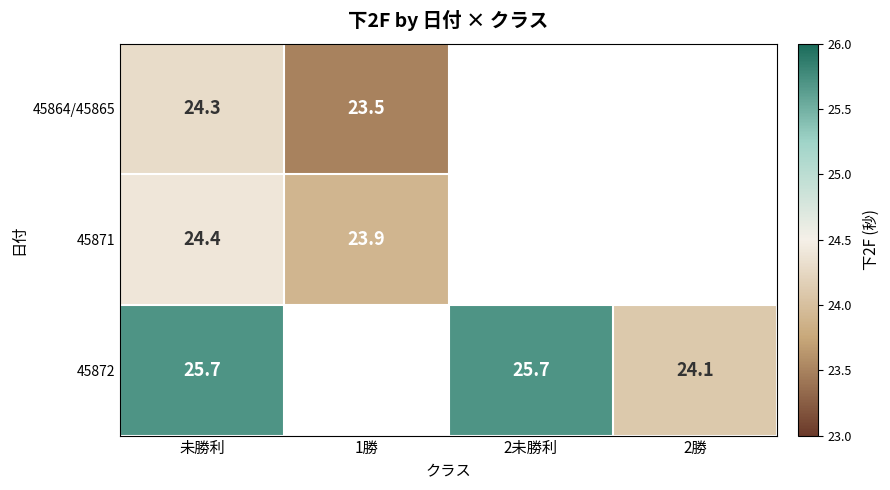

Is the value of 45871 at 未勝利 greater than the value of 45872 at 2未勝利?

No